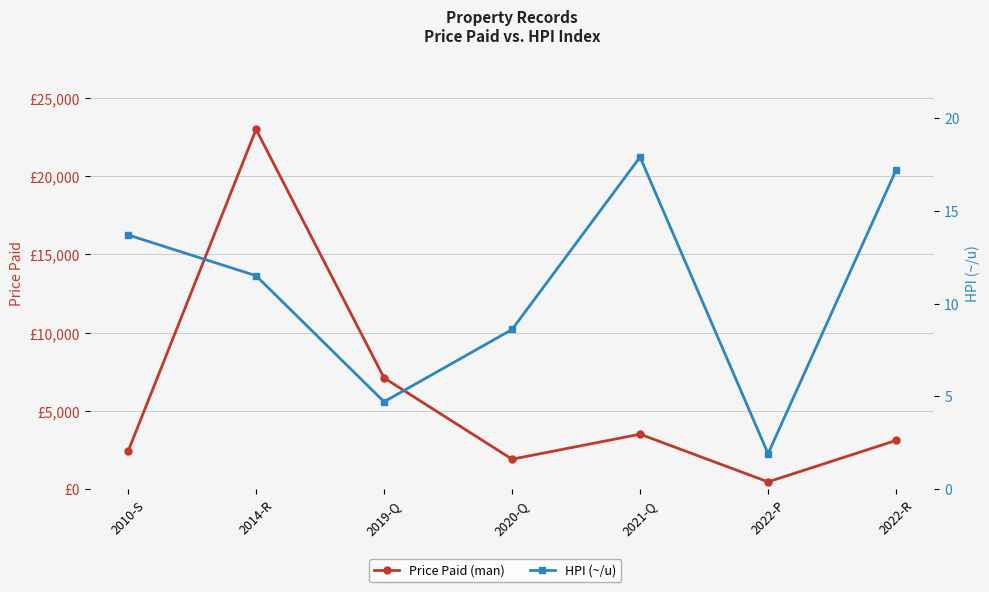

True or false: HPI (~/u) and Price Paid (man) cross at least once.

False